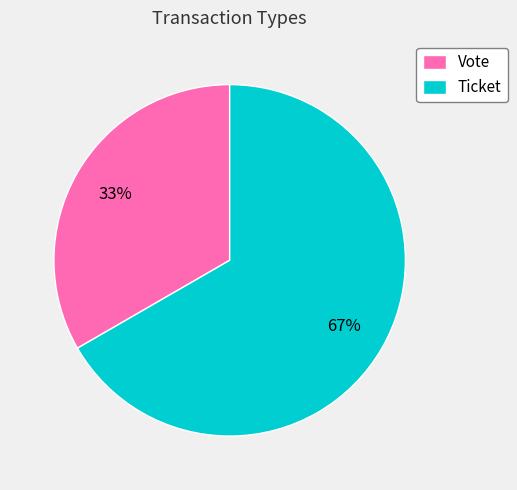

To the nearest percent, what is the average slice percentage?

50%